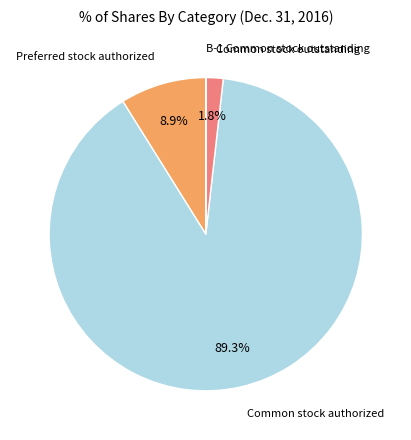

Is there any slice that represents more than half of the pie?

Yes